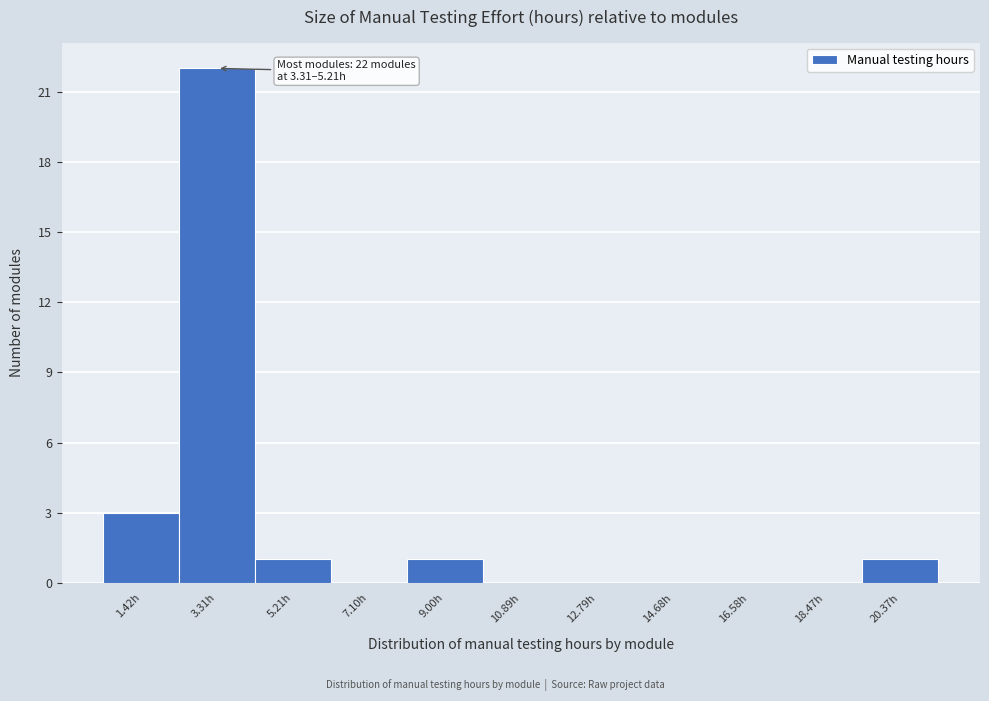

Reading left to right, extract all data points from this chart.

1.42h=3	3.31h=22	5.21h=1	7.10h=0	9.00h=1	10.89h=0	12.79h=0	14.68h=0	16.58h=0	18.47h=0	20.37h=1